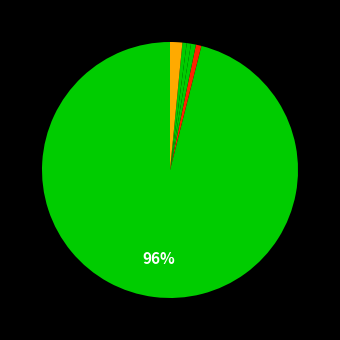

To the nearest percent, what is the difference between the largest and smallest slice percentages?

96%